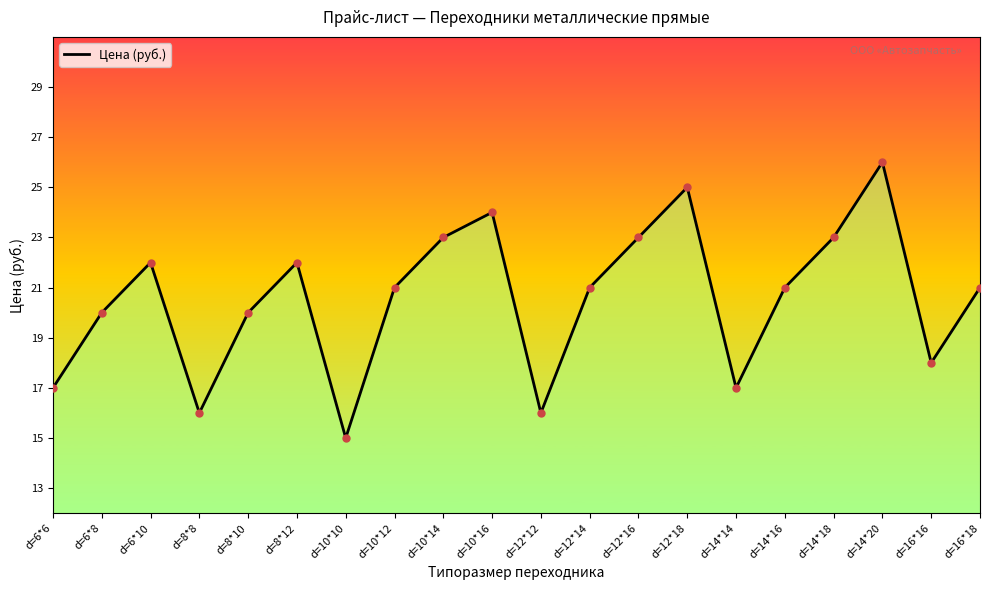

What position from the left is d=10*10?

7